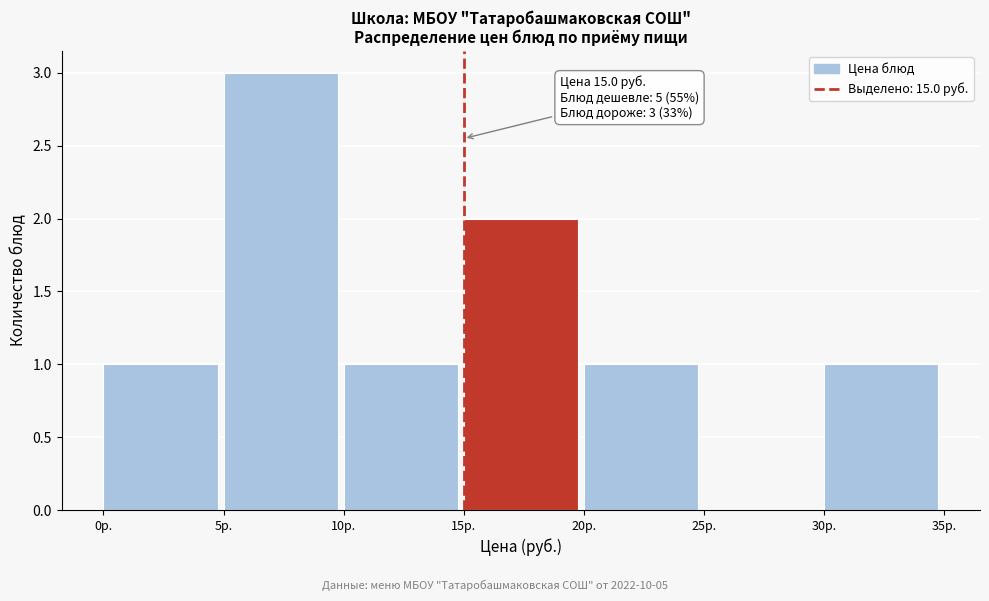

Over which range of the x-axis is the bar tallest?

5 to 10